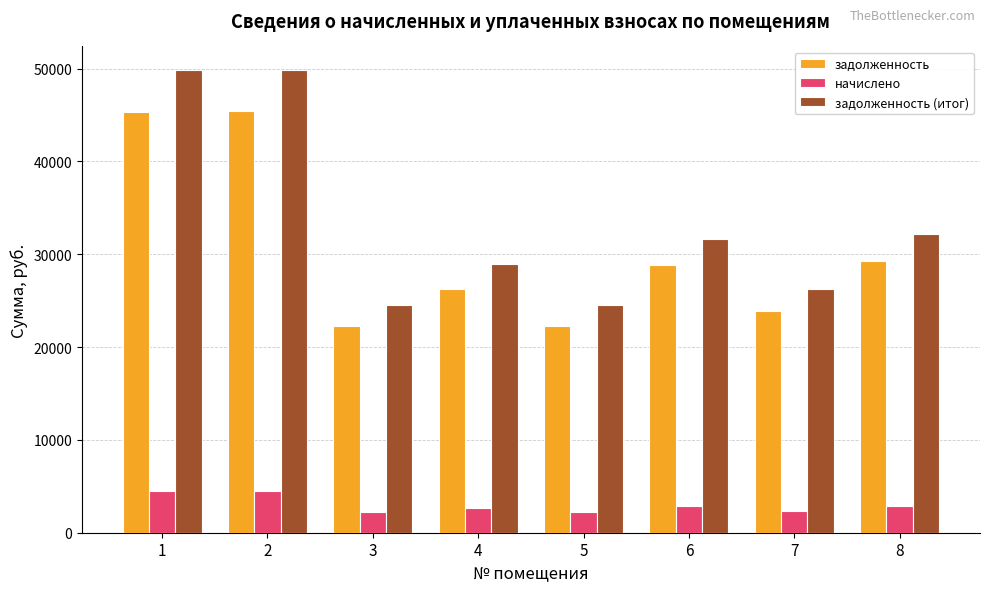

What is the difference between the начислено values at 7 and 8?

542.1